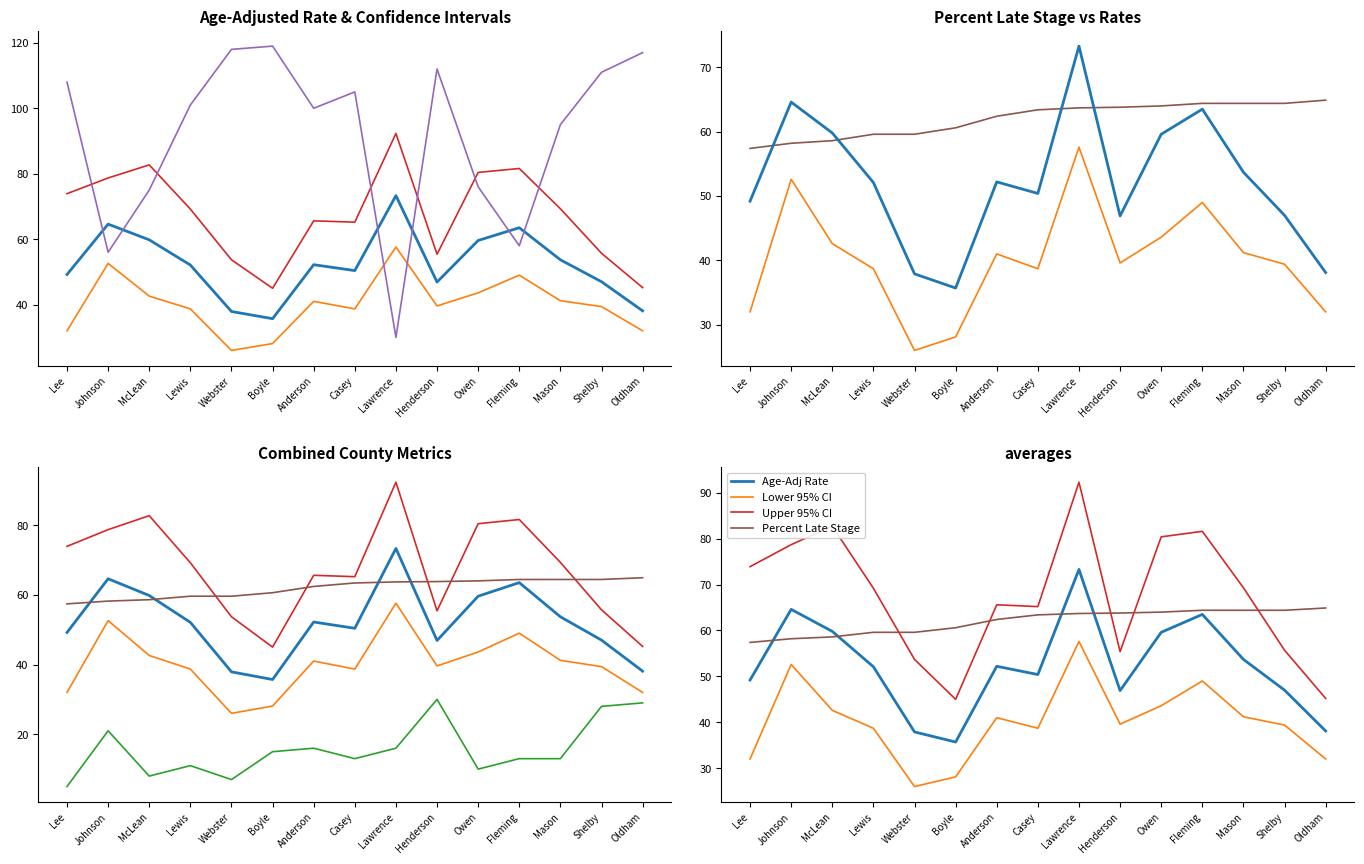

What is the minimum value for Avg Annual Count?

5.0